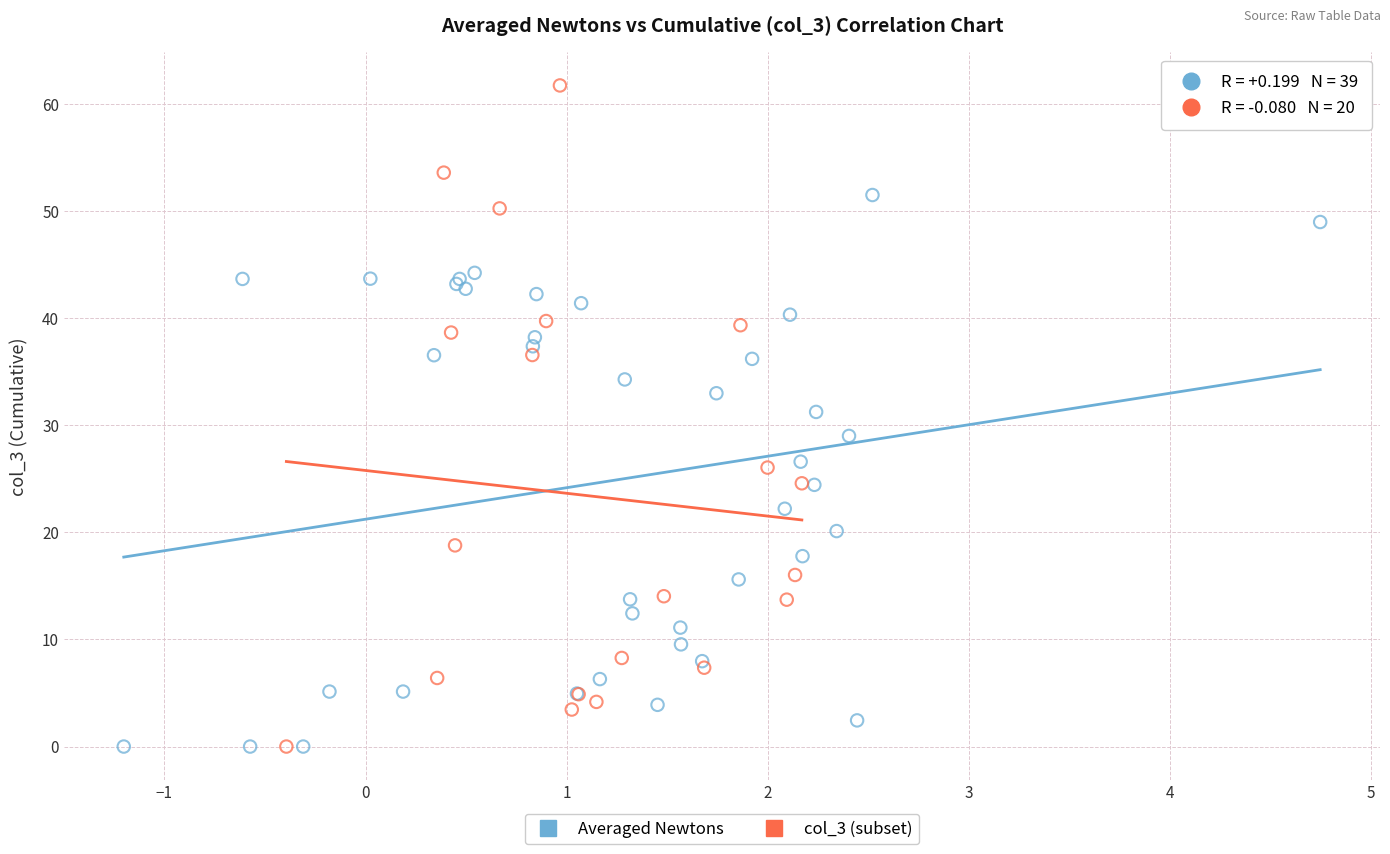

Which series has the largest Y range (max minus min)?

col_3 (subset)